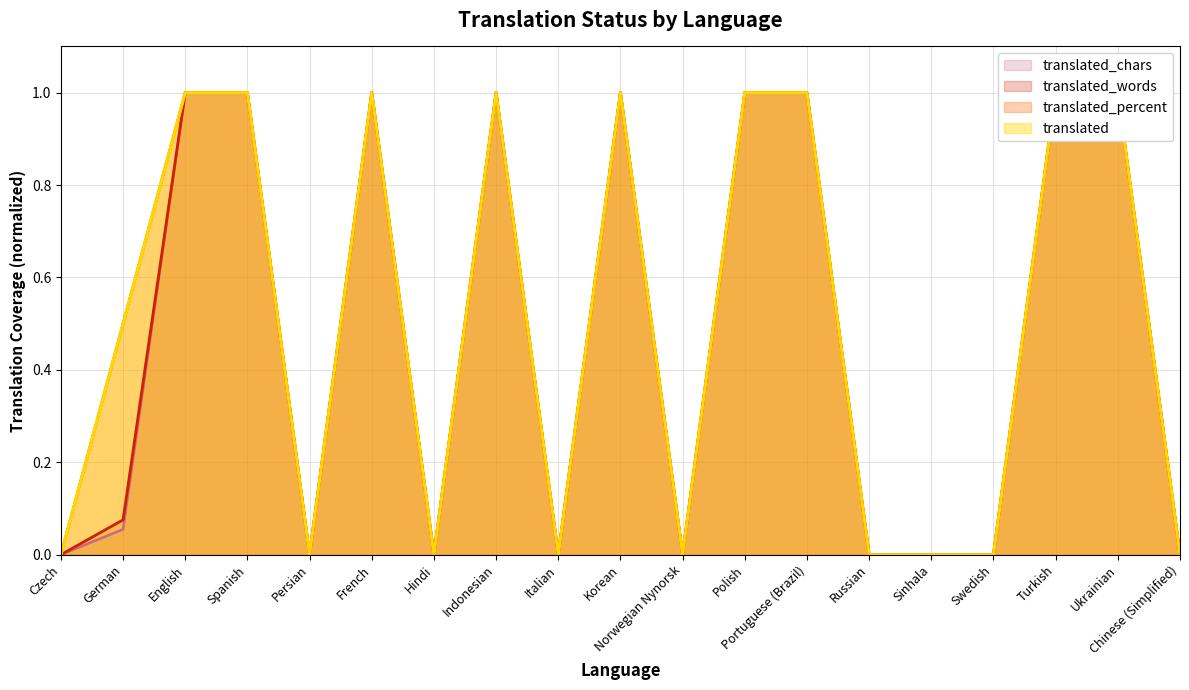

Does the chart have visible grid lines?

Yes